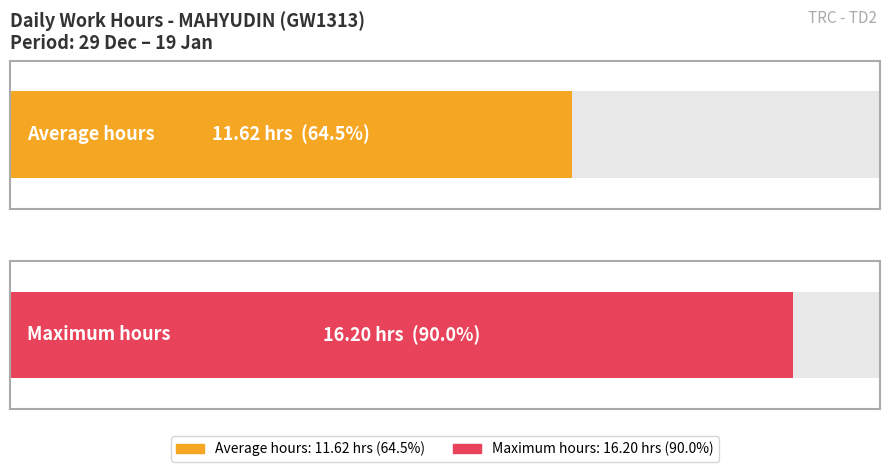

Does the chart contain any negative values?

No